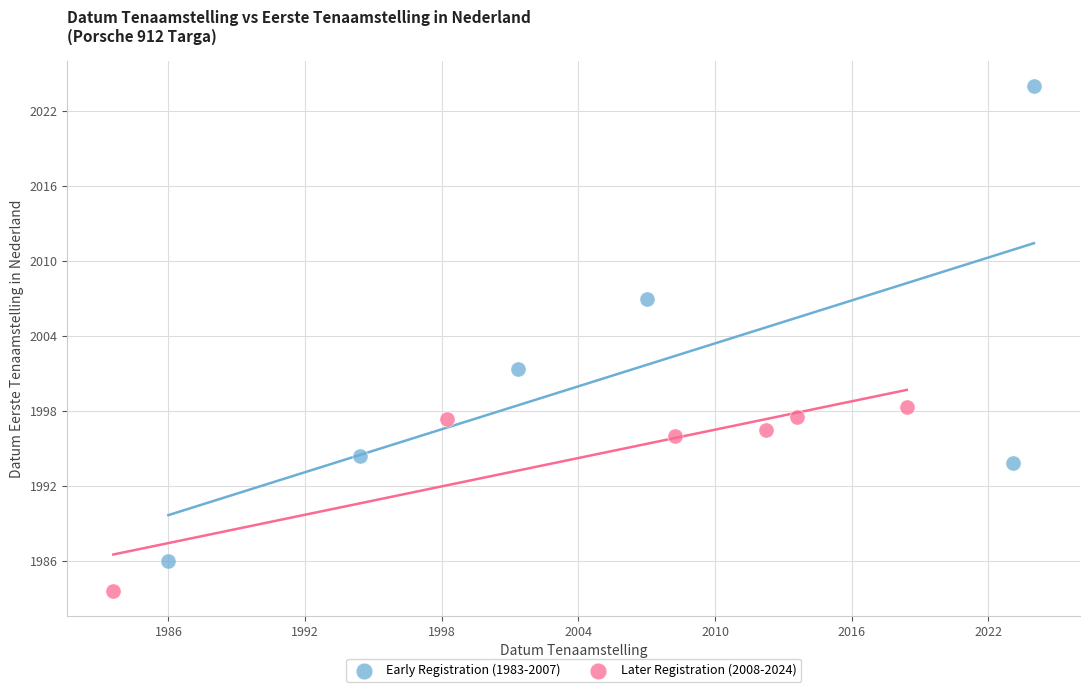

Which series has the widest spread of Y values?

Early Registration (1983-2007)